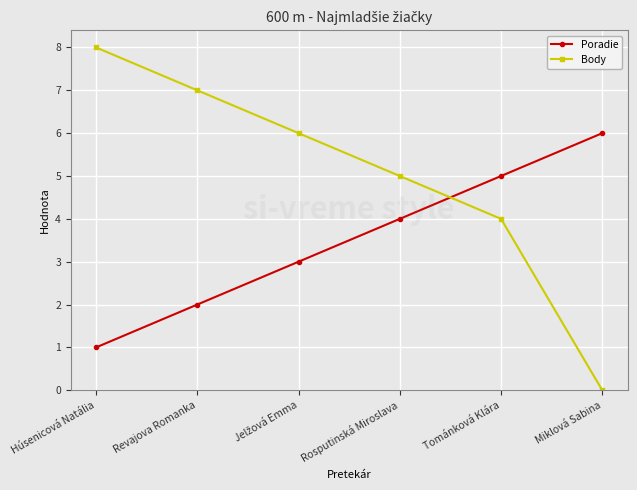

At which label is Body closest to 4?

Tománková Klára